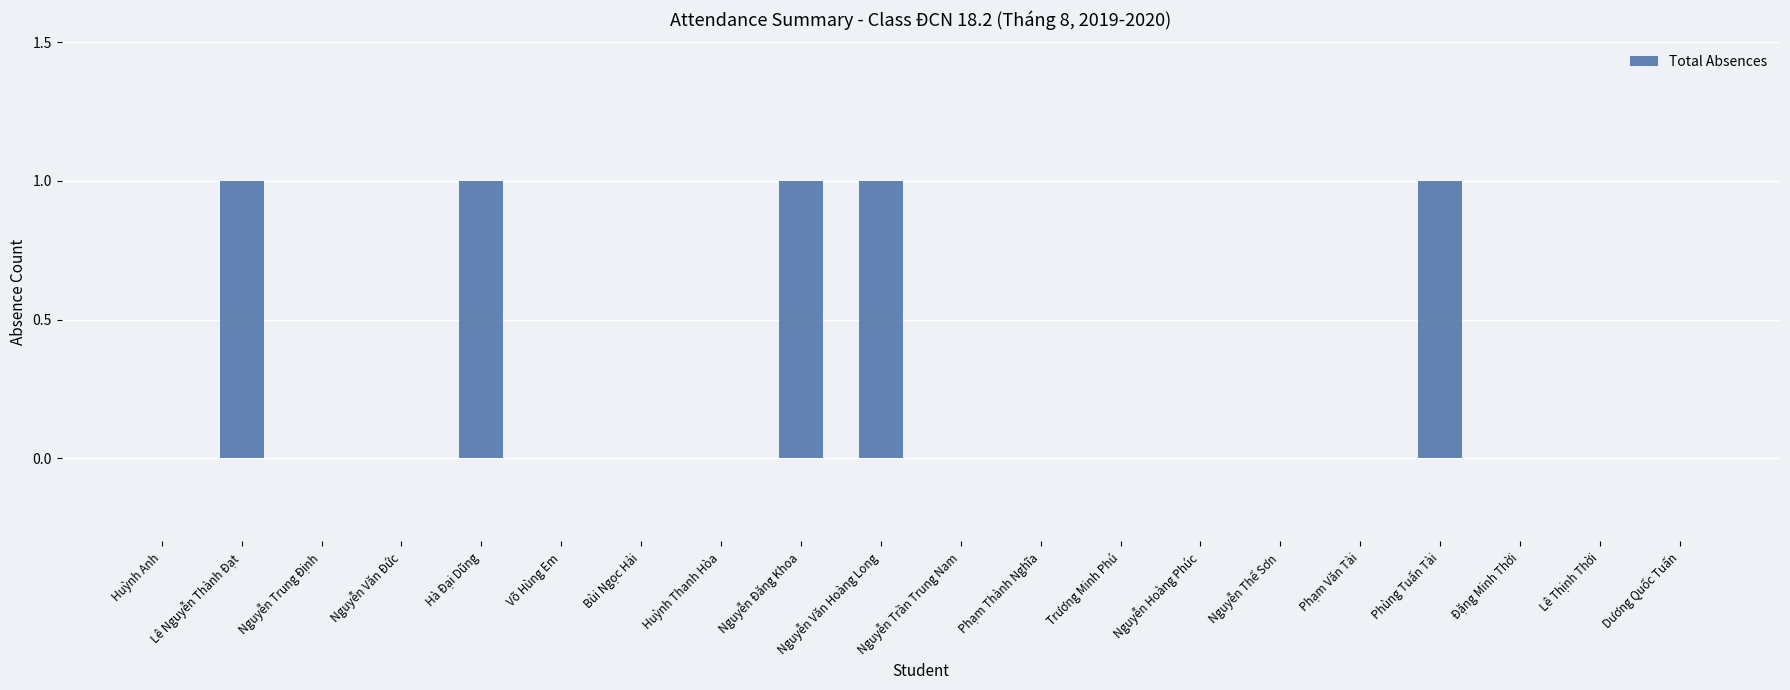

What is the sum of all values?

5